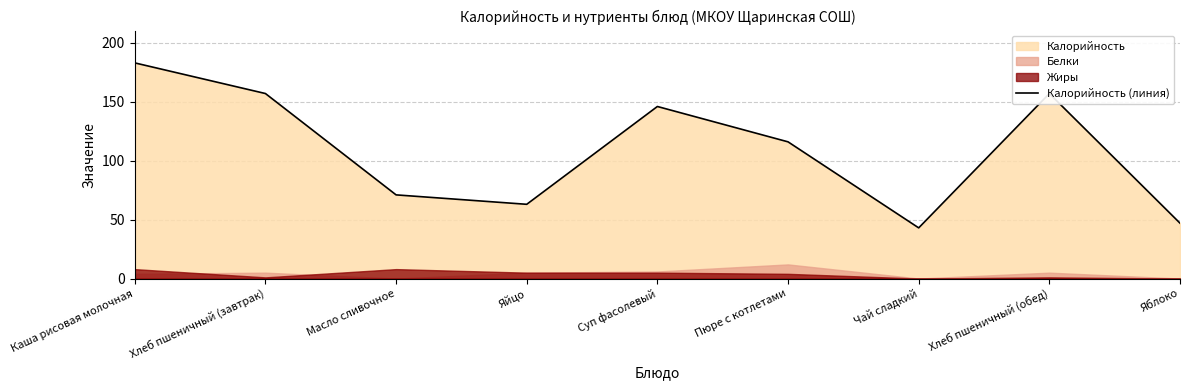

Is it true that the value at Хлеб пшеничный (обед) is 227?

False